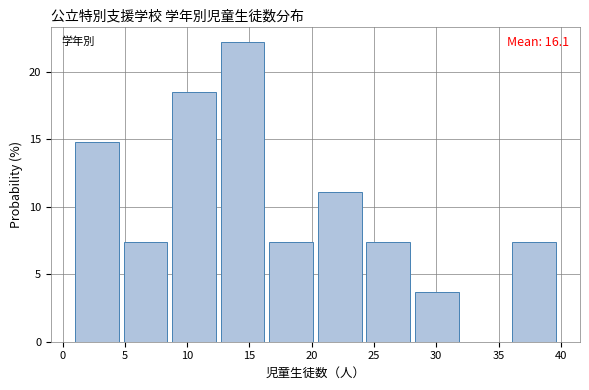

Over which range of the x-axis is the bar tallest?

12.7 to 16.6